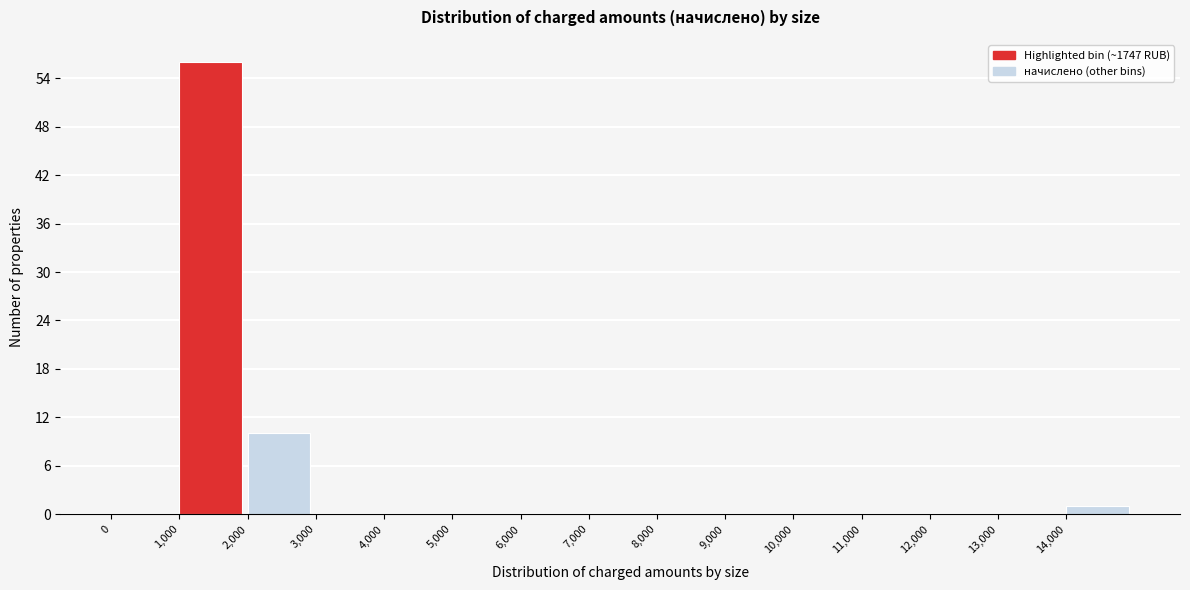

How tall is the bar that spans 2000 to 3000 on the x-axis? The values are not printed on the chart, so give them approximately, as read against the axis.

10